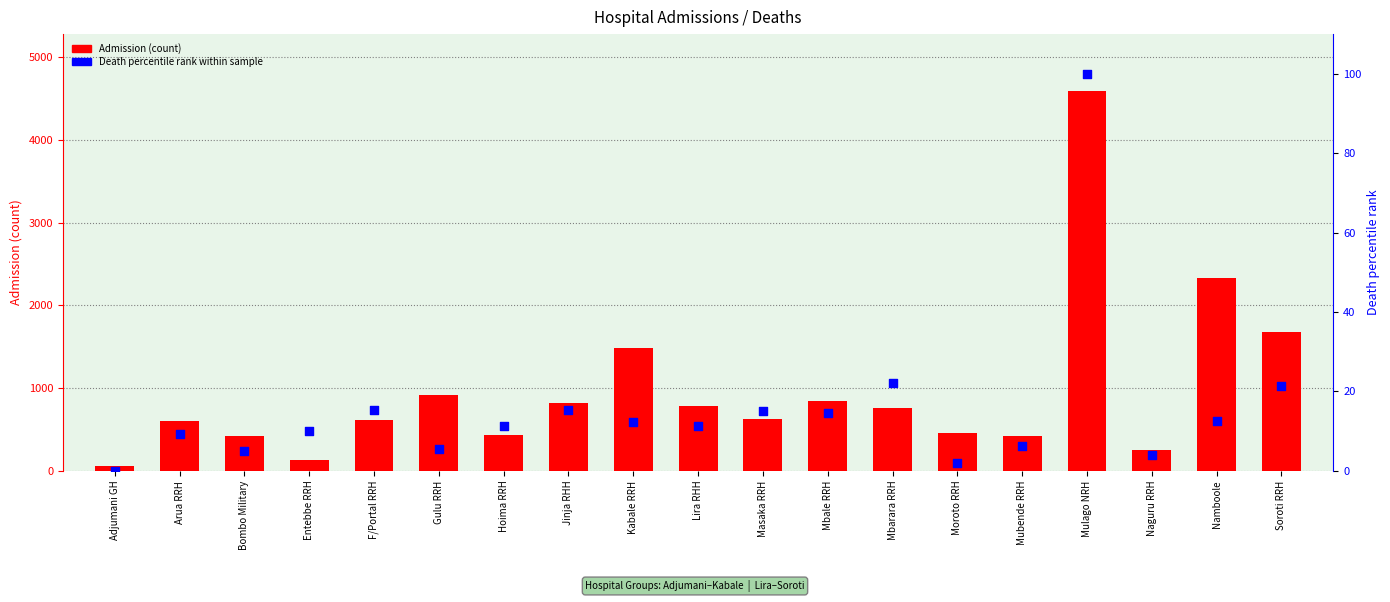

Is the value of Admission at Moroto RRH greater than the value of Death (percentile) at Adjumani GH?

Yes